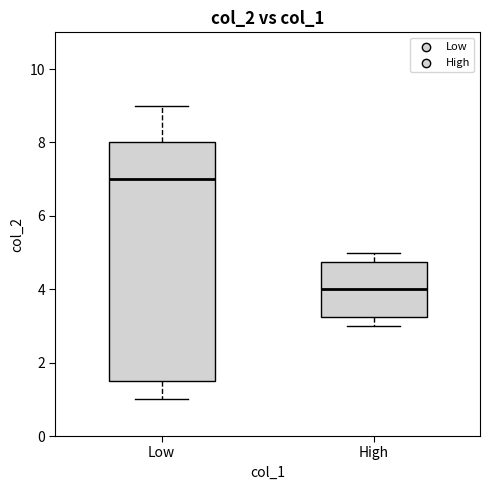

Which box has the highest median line?

Low